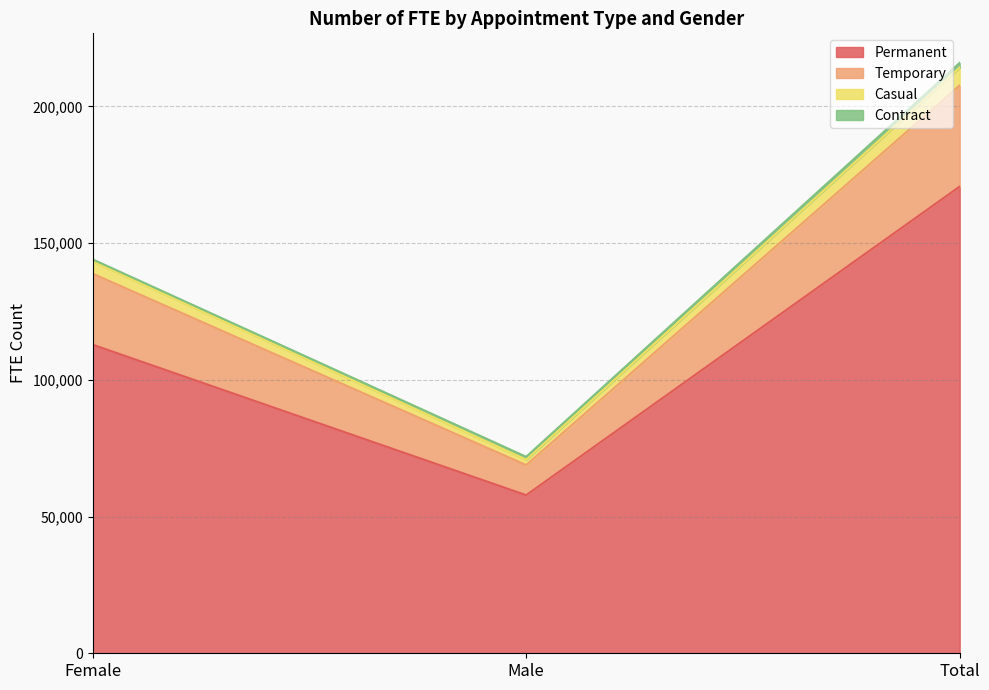

What is the label of the 2nd point from the right?

Male